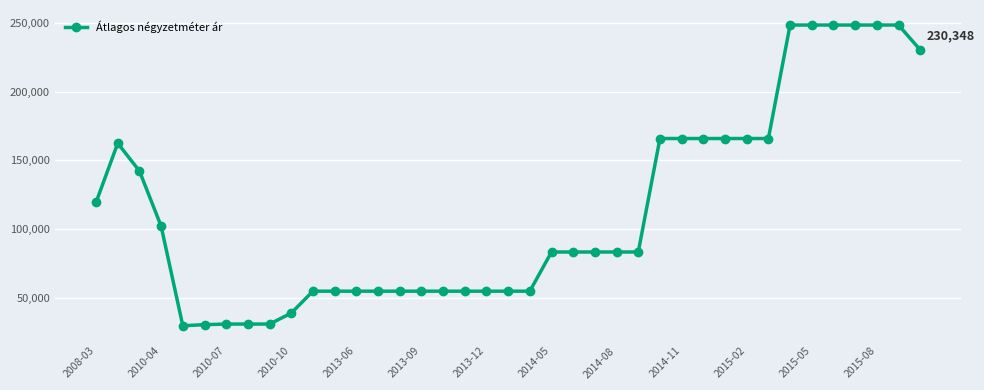

What is the sum of all values?

4458474